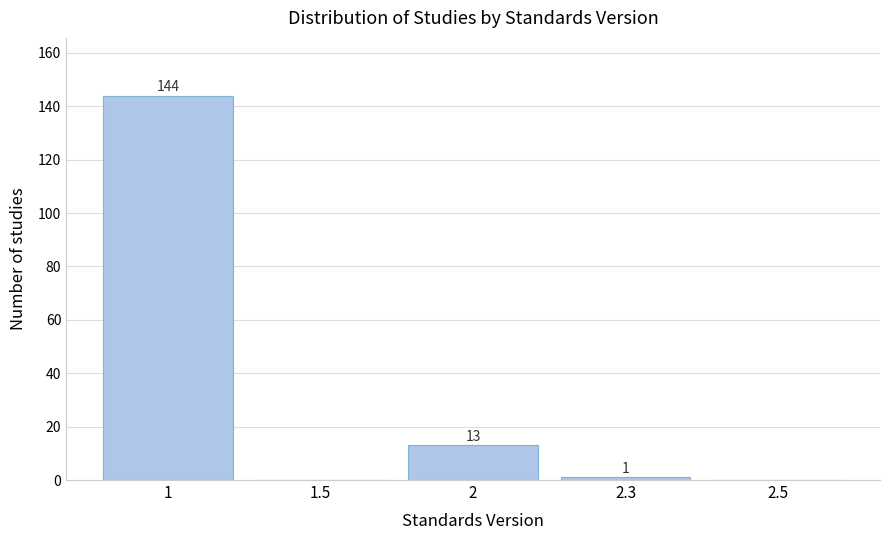

Reading right to left, list all the values displayed in this chart.

2.5=0	2.3=1	2=13	1.5=0	1=144